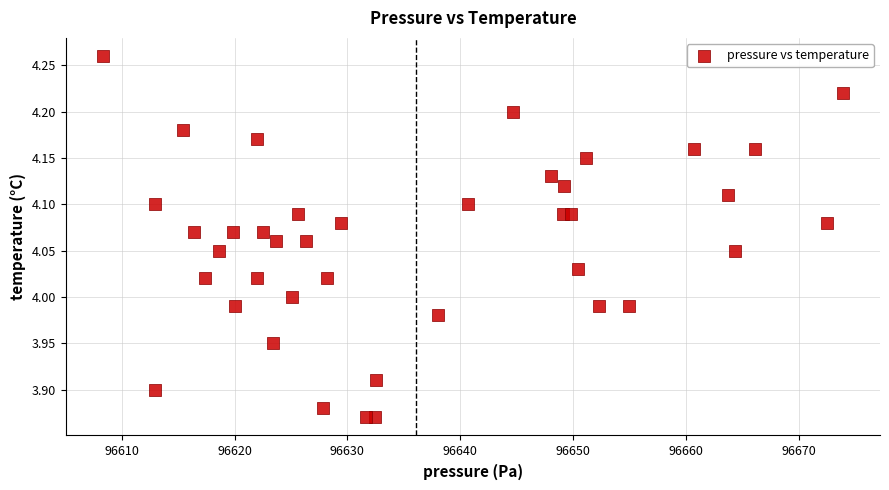

What is the range of Y values (max minus min)?

0.4